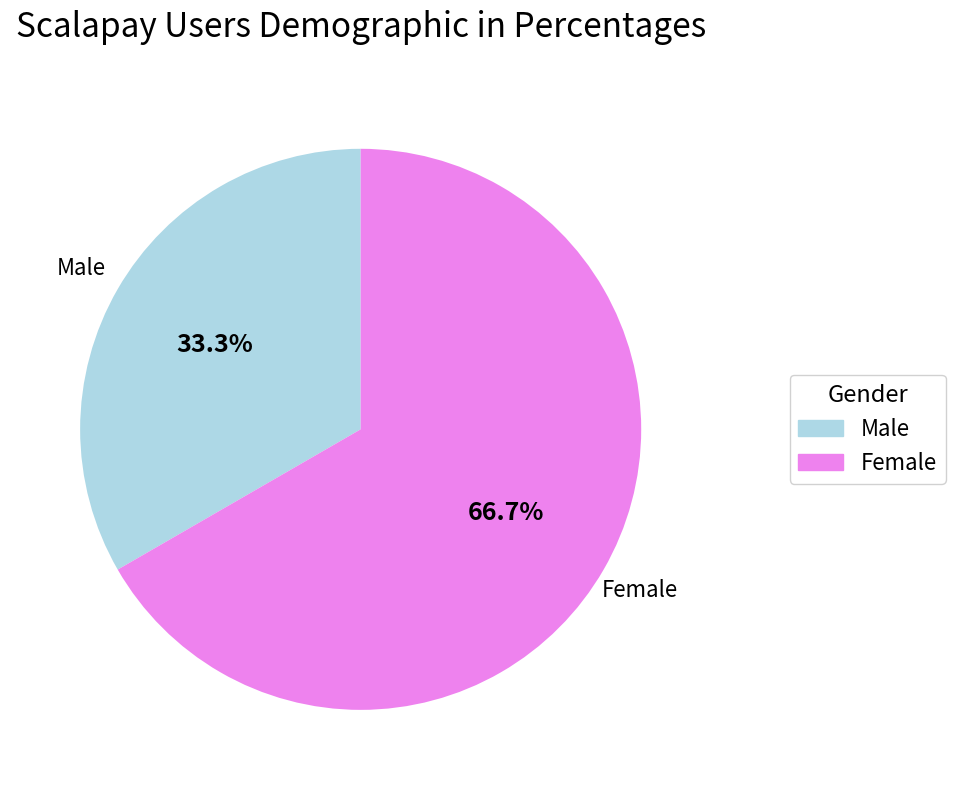

Is there any slice that represents more than half of the pie?

Yes